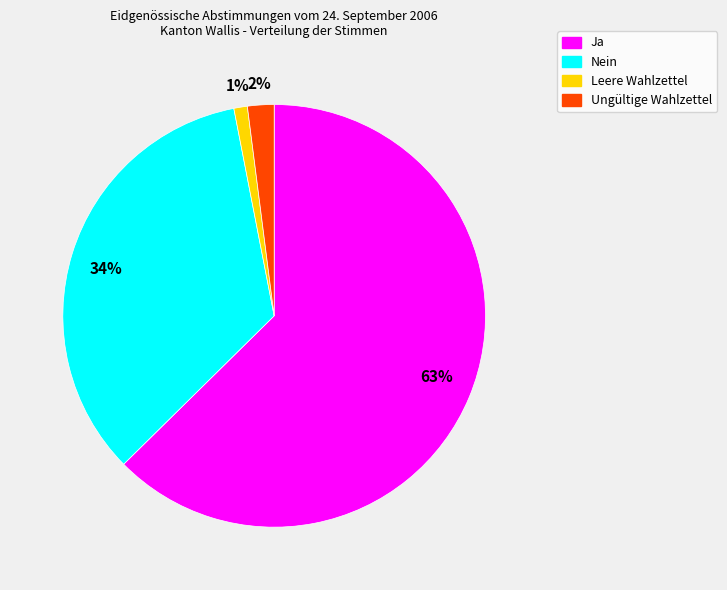

To the nearest percent, what is the average slice percentage?

25%